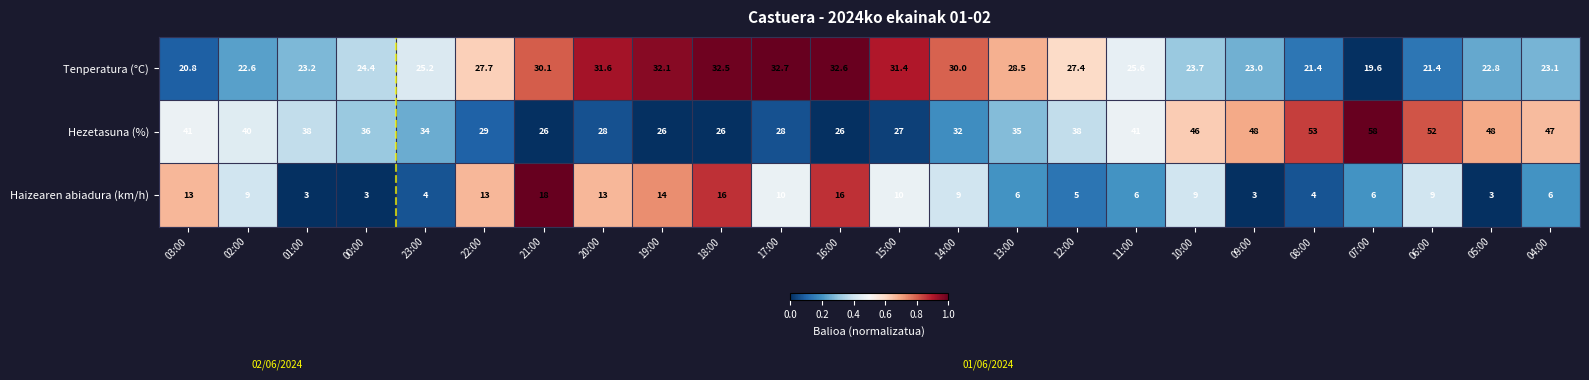

Between 02:00 and 10:00, which series saw the biggest shift?

Hezetasuna (%)